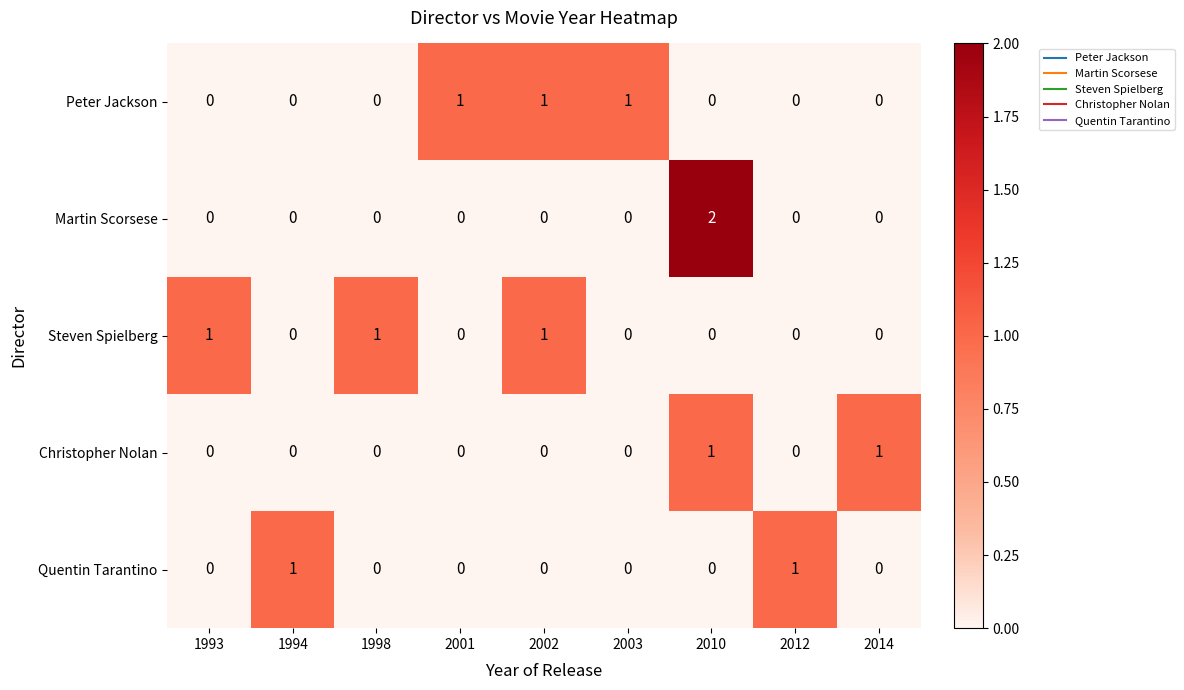

How many Quentin Tarantino values are between 0 and 1?

9